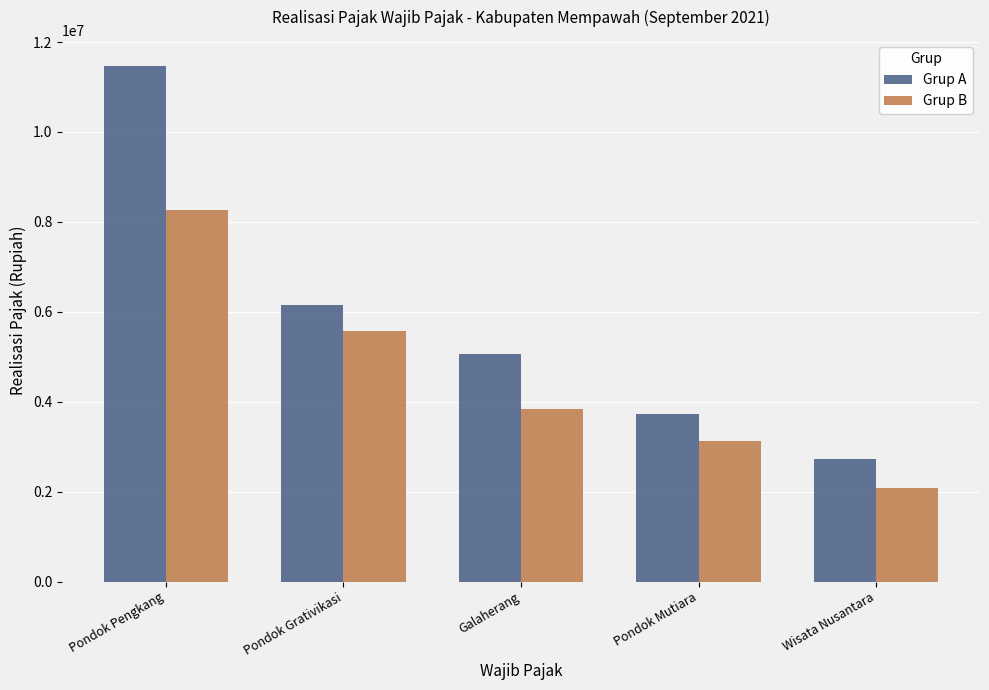

Which series has the widest spread of values?

Grup A